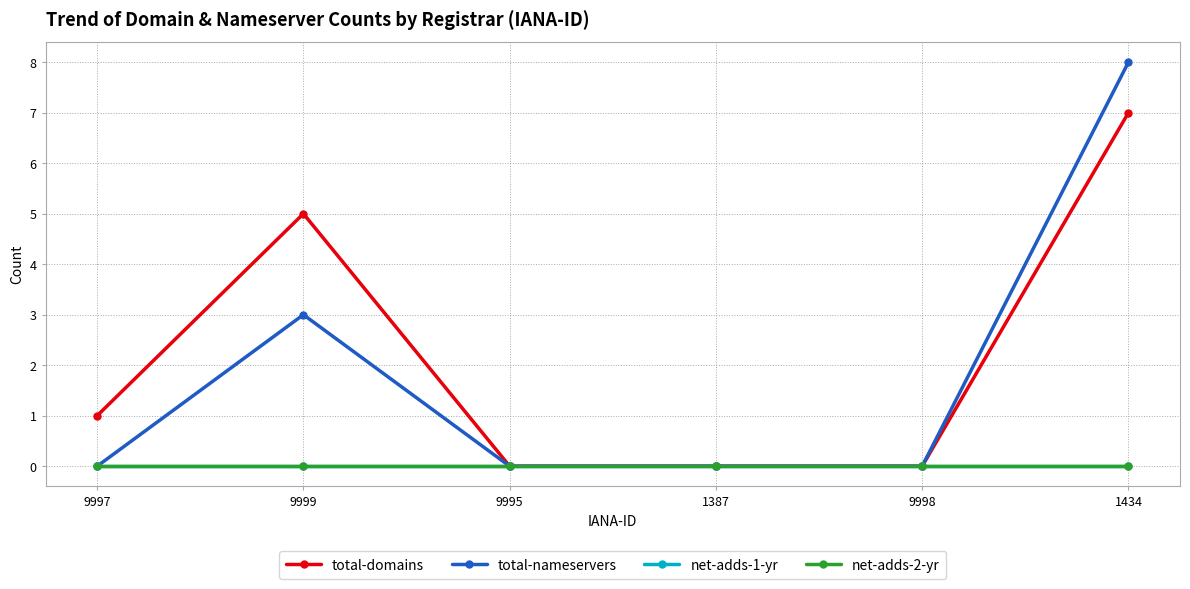

Is this an area chart (filled region under the line)?

No